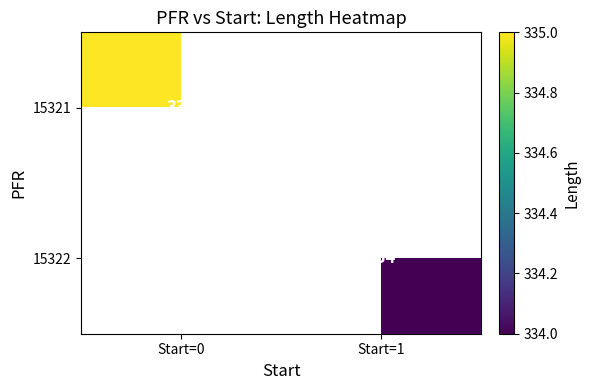

True or false: 15321 has a value of 335 at Start=0.

True